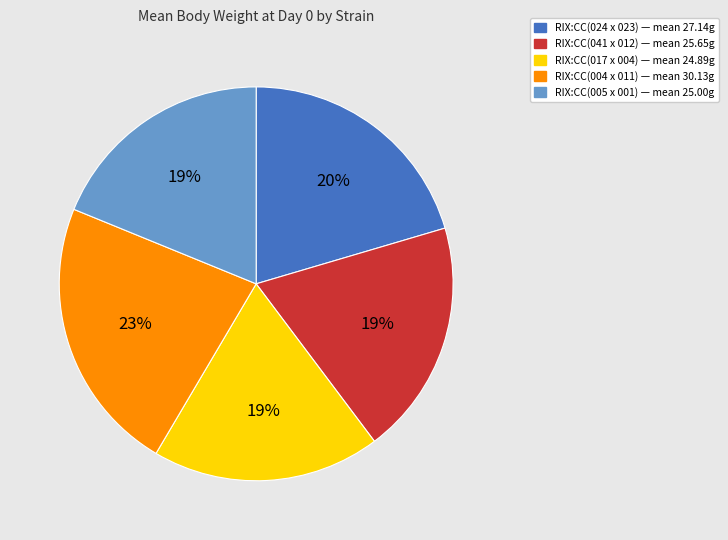

To the nearest percent, what is the average slice percentage?

20%